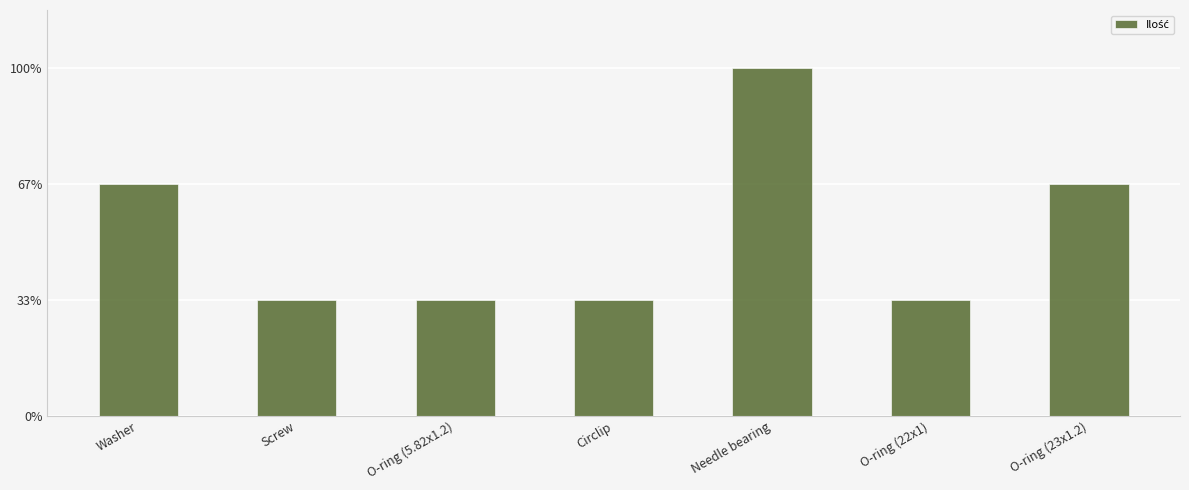

What is the difference between the values at Screw and Needle bearing?

2